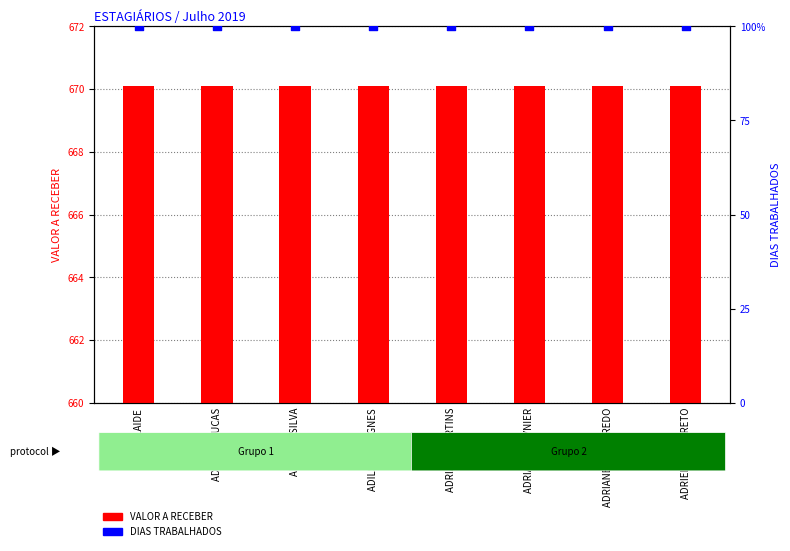

What are all the series names shown in the legend?

VALOR A RECEBER, DIAS TRABALHADOS